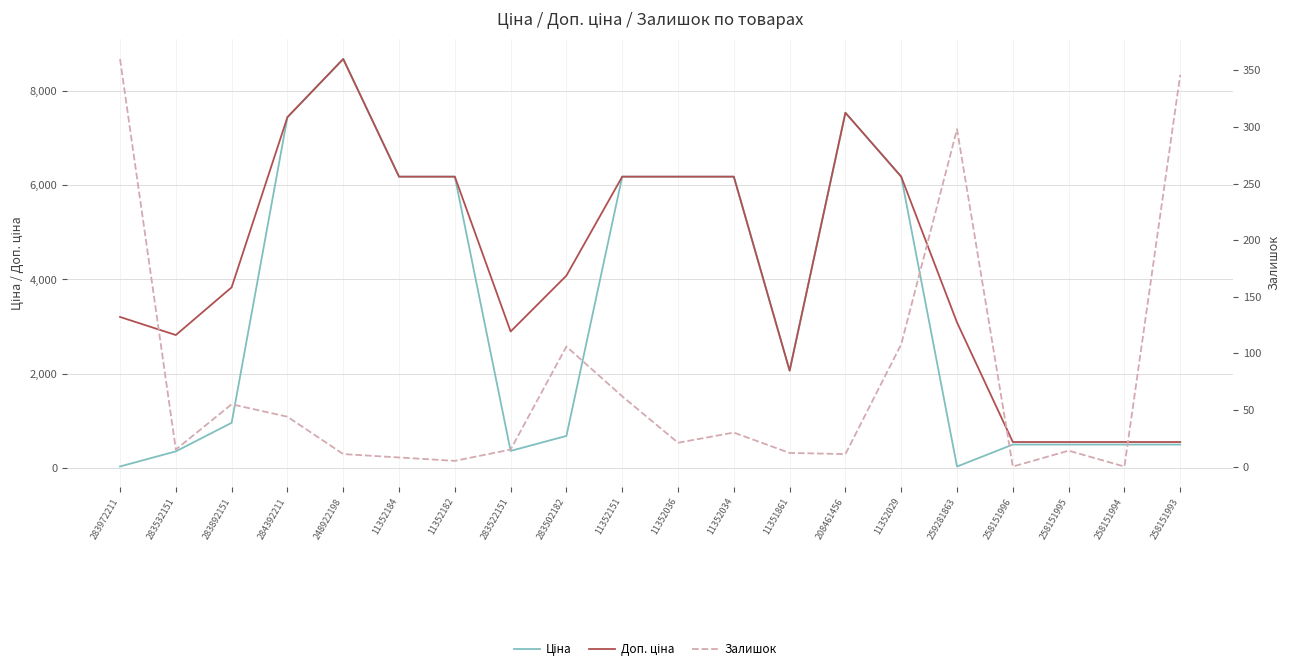

At which label does Доп. ціна reach its minimum?

258151996